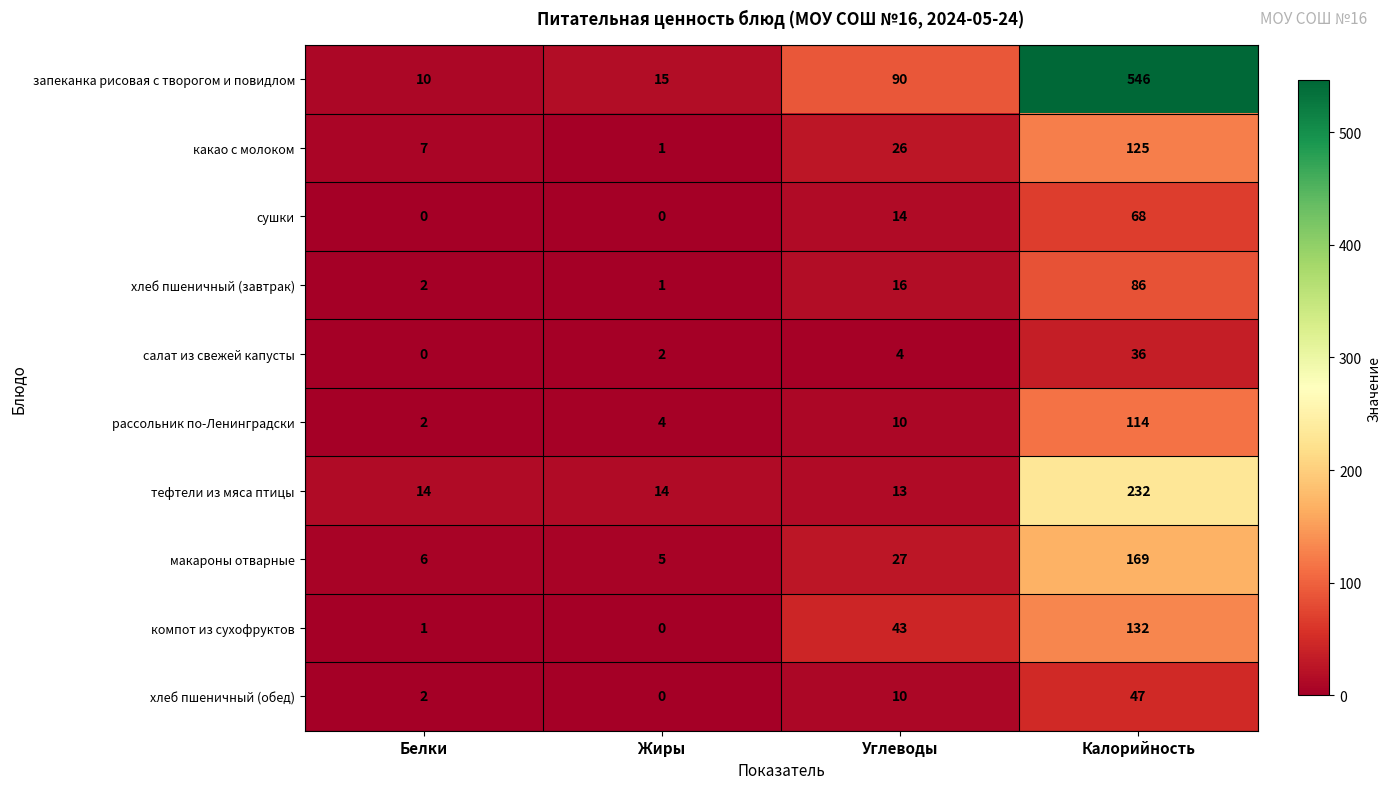

What is the difference between the макароны отварные values at Белки and Углеводы?

21